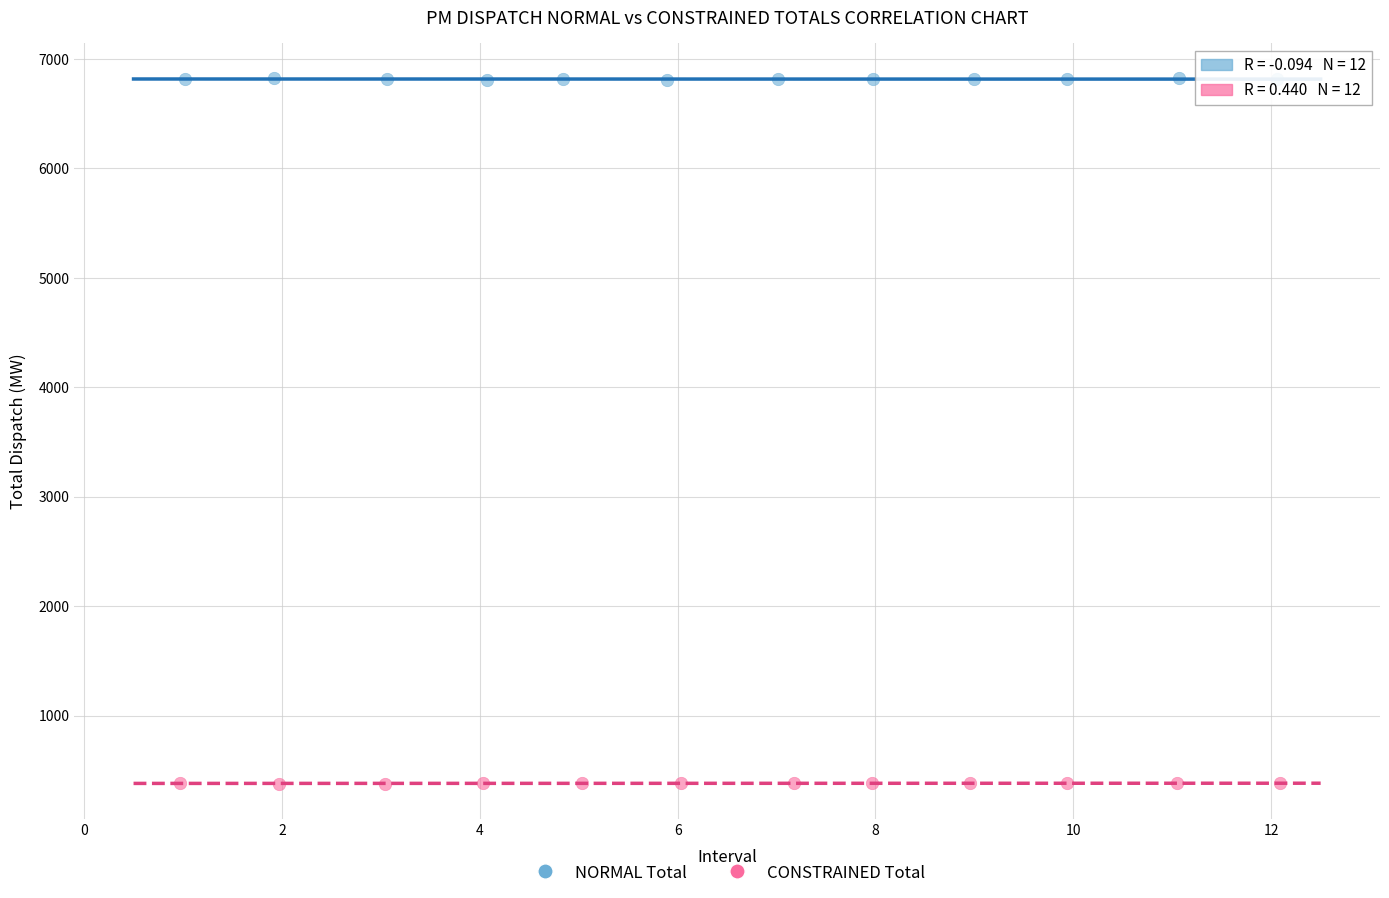

What are all the series names shown in the legend?

NORMAL Total, CONSTRAINED Total